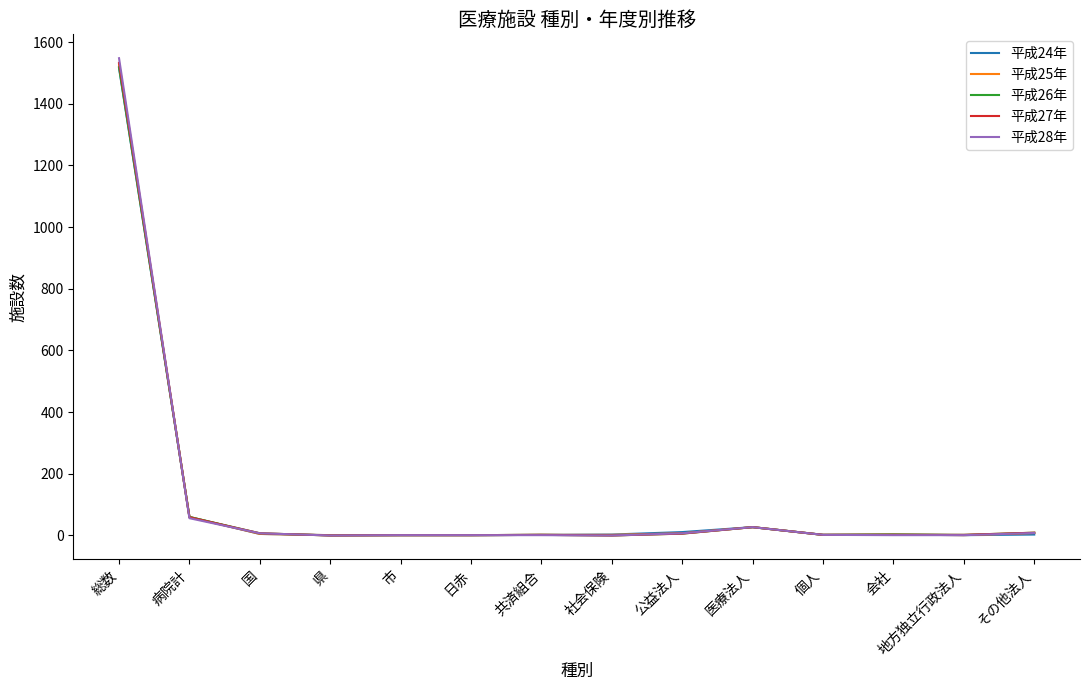

What is the difference between the 平成27年 values at 会社 and 総数?

1531